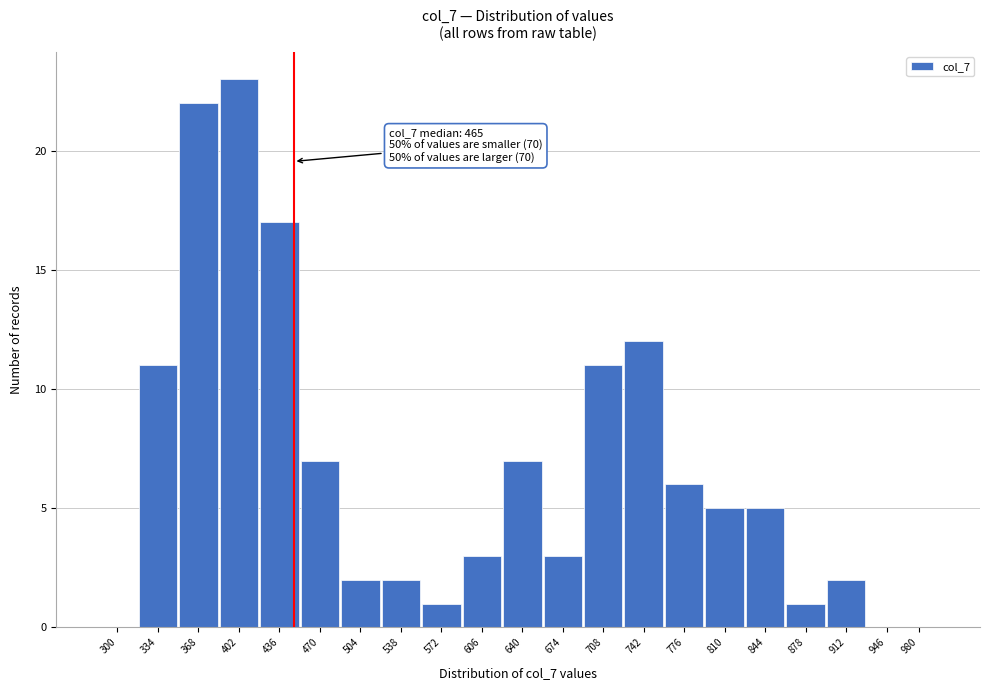

Reading left to right, transcribe all the data shown in this chart.

300=0	334=11	368=22	402=23	436=17	470=7	504=2	538=2	572=1	606=3	640=7	674=3	708=11	742=12	776=6	810=5	844=5	878=1	912=2	946=0	980=0